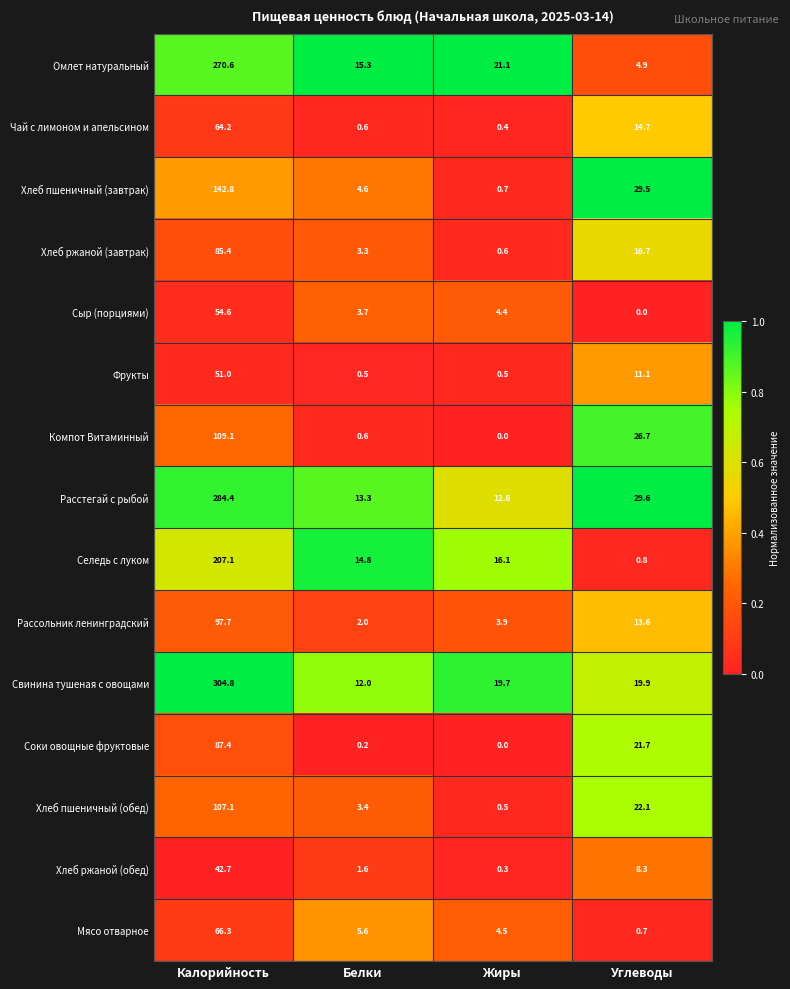

The Омлет натуральный series shows 4.9 at Белки. True or false?

False